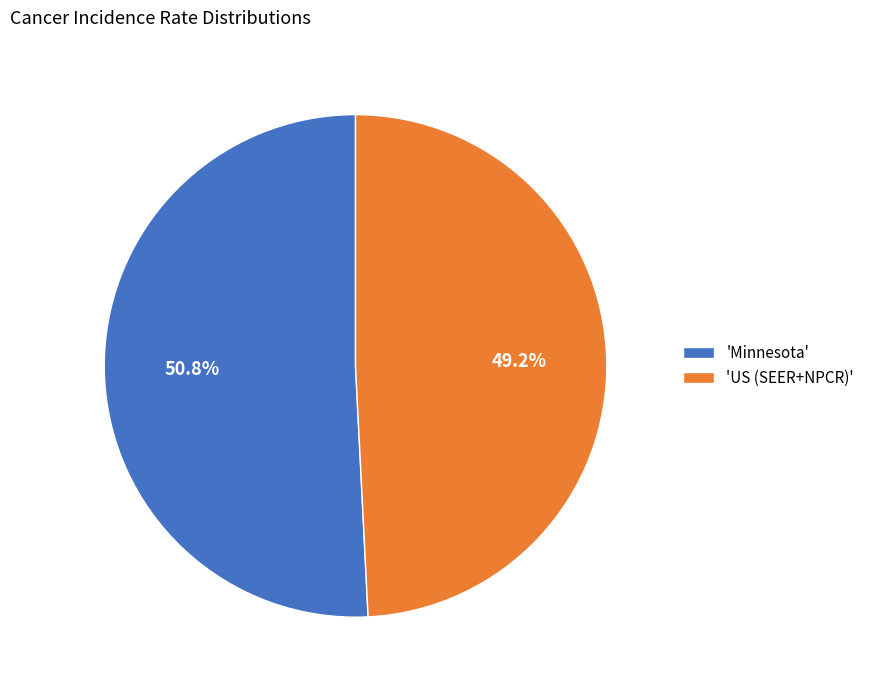

Is the sum of 'US (SEER+NPCR)' and 'Minnesota' greater than half?

Yes